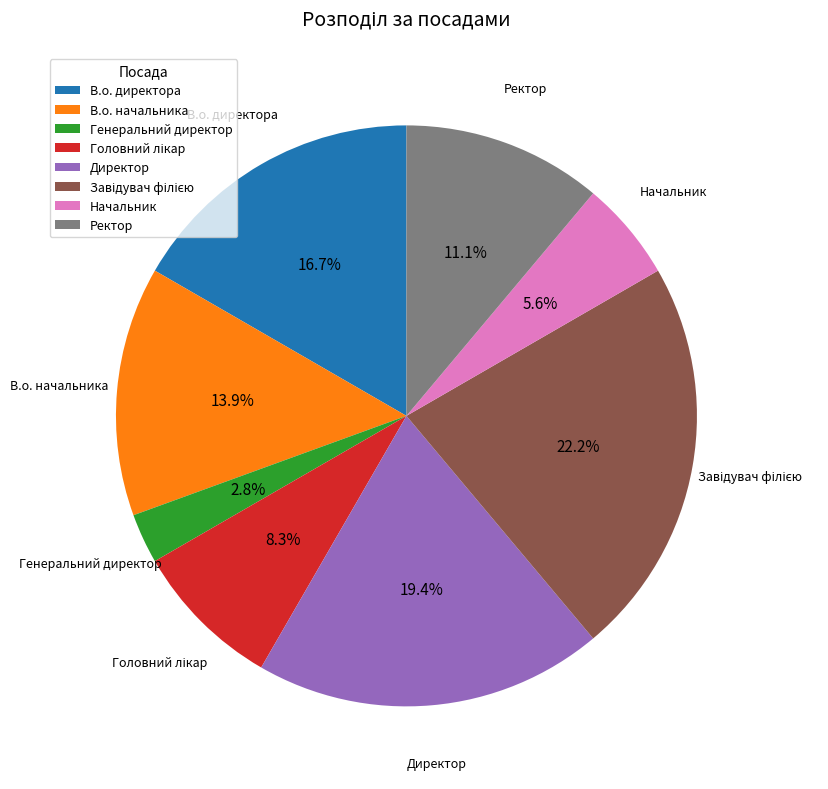

How many slices are in this pie chart?

8